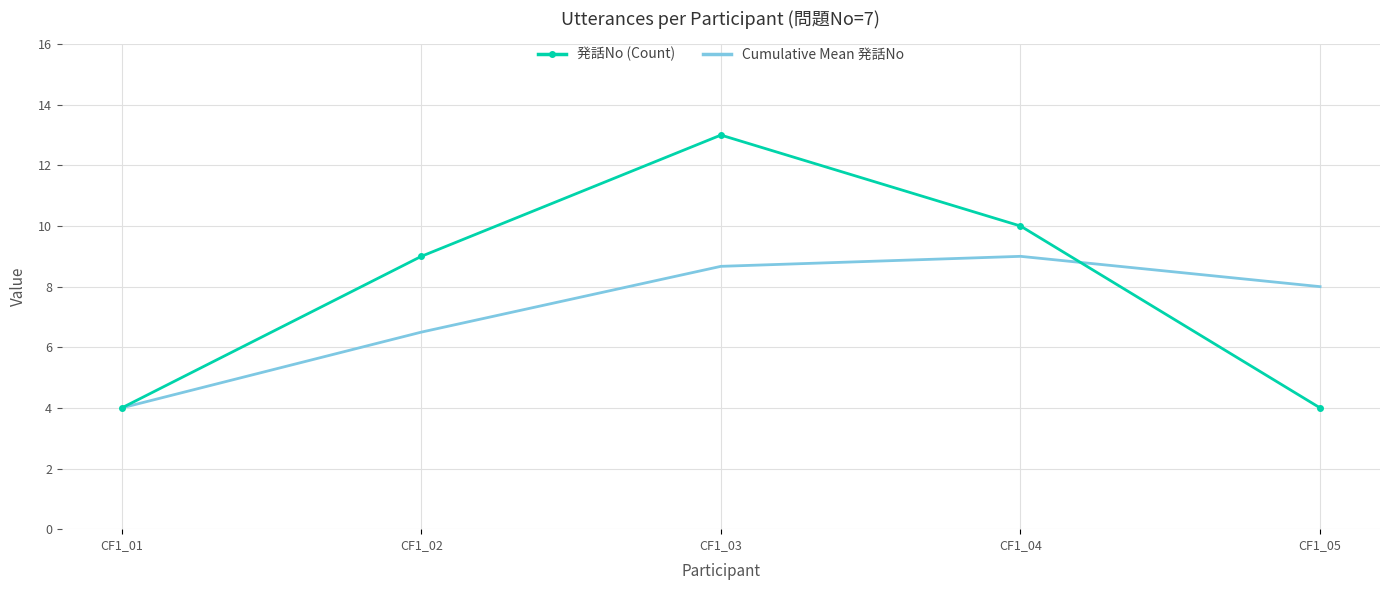

What is the smallest value displayed?

4.0